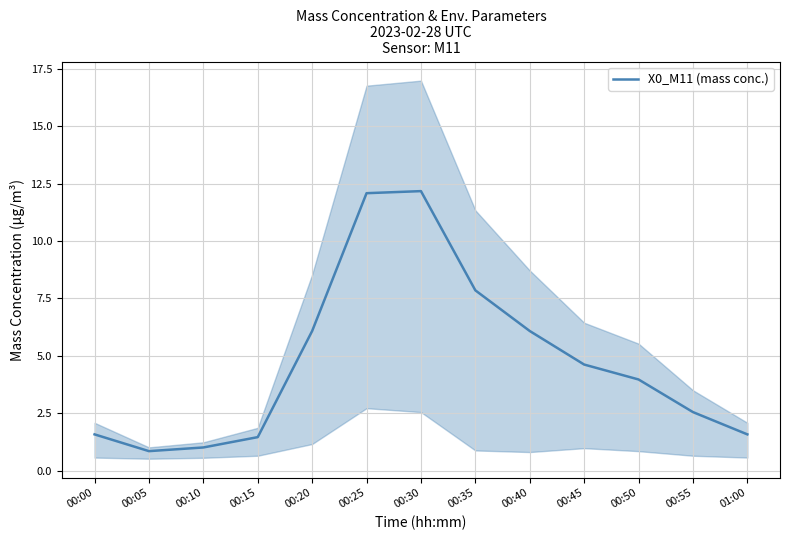

What is the smallest value displayed?

0.8